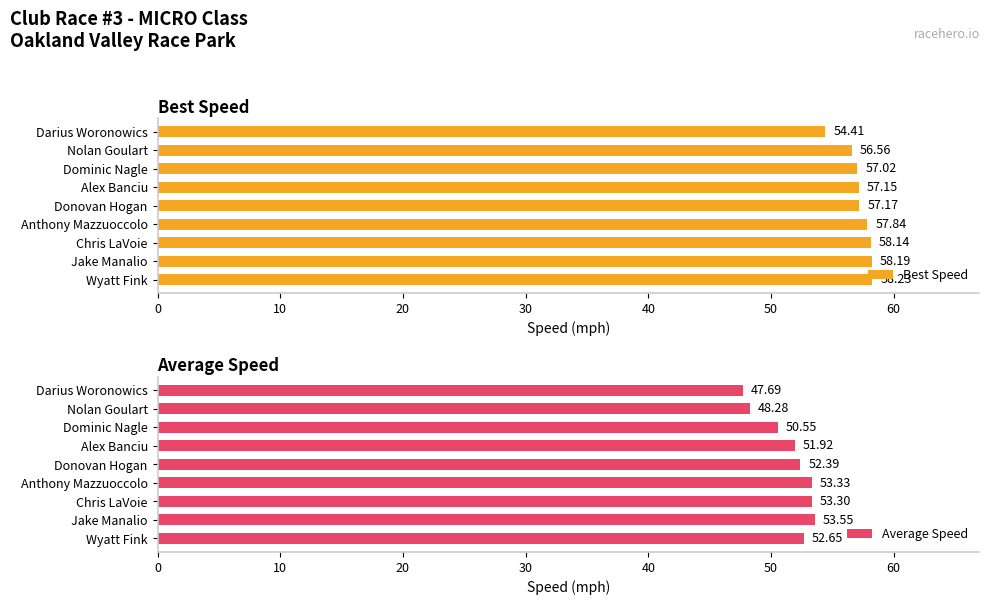

What is the average value of the Best Speed series?

57.2